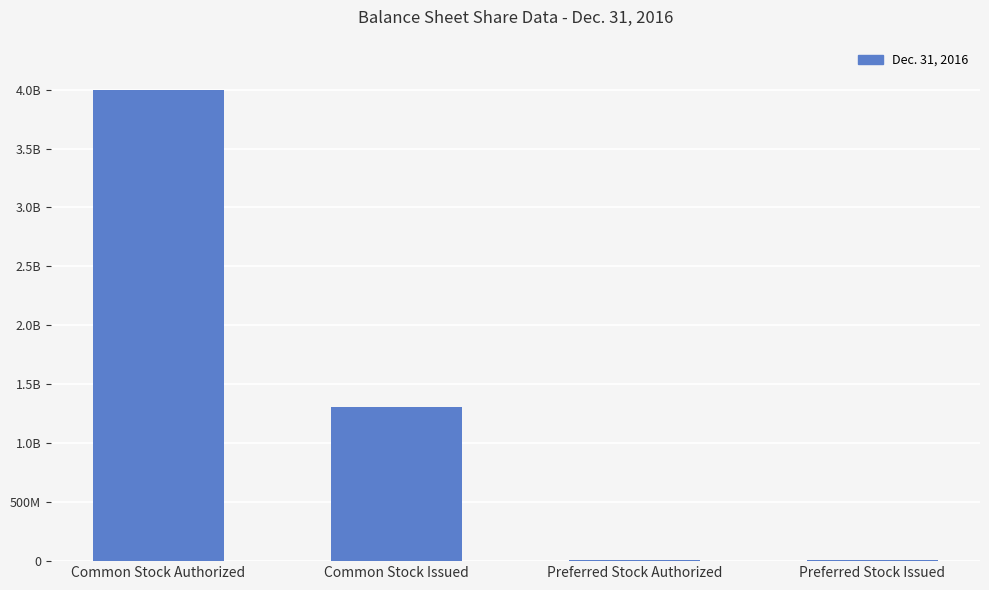

Which has a higher value, Preferred Stock Authorized or Preferred Stock Issued?

Preferred Stock Authorized